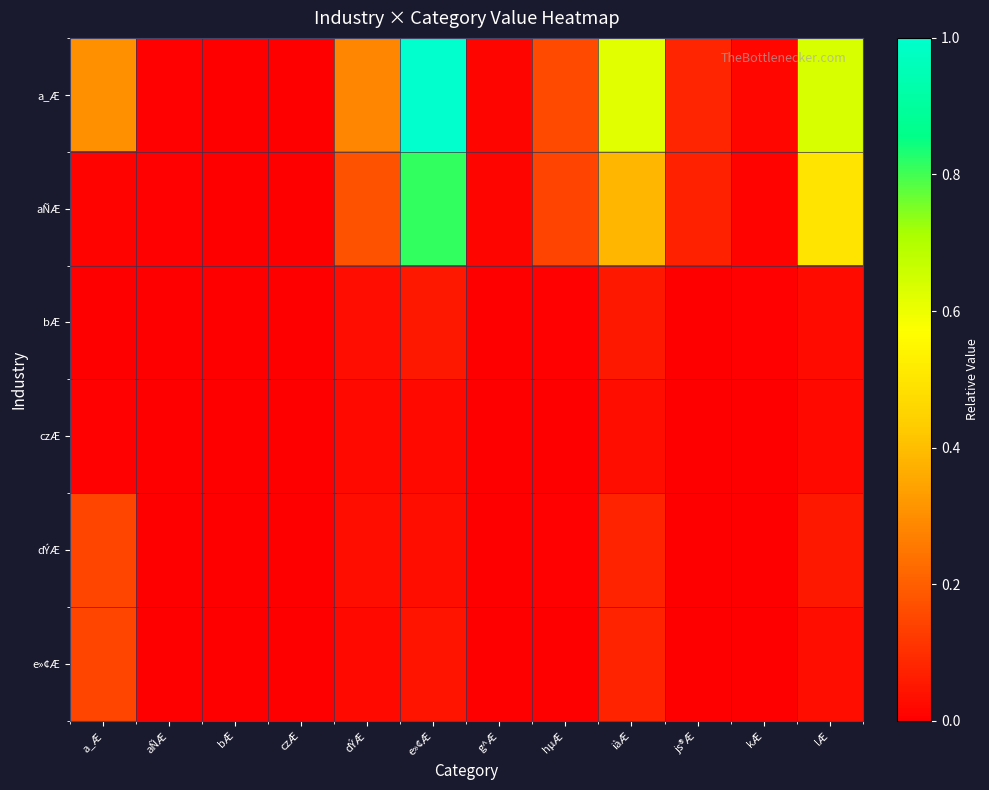

Reading left to right, list all the values displayed in this chart.

a_Æ: a_Æ=0.3	aÑÆ=0.0	bÆ=0.0	czÆ=0.0	dÝÆ=0.3	e»¢Æ=1.0	g^Æ=0.0	hµÆ=0.2	iàÆ=0.6	js®Æ=0.1	kÆ=0.0	lÆ=0.6
aÑÆ: a_Æ=0.0	aÑÆ=0.0	bÆ=0.0	czÆ=0.0	dÝÆ=0.2	e»¢Æ=0.8	g^Æ=0.0	hµÆ=0.1	iàÆ=0.4	js®Æ=0.1	kÆ=0.0	lÆ=0.5
bÆ: a_Æ=0.0	aÑÆ=0.0	bÆ=0.0	czÆ=0.0	dÝÆ=0.0	e»¢Æ=0.1	g^Æ=0.0	hµÆ=0.0	iàÆ=0.1	js®Æ=0.0	kÆ=0.0	lÆ=0.0
czÆ: a_Æ=0.0	aÑÆ=0.0	bÆ=0.0	czÆ=0.0	dÝÆ=0.0	e»¢Æ=0.0	g^Æ=0.0	hµÆ=0.0	iàÆ=0.0	js®Æ=0.0	kÆ=0.0	lÆ=0.0
dÝÆ: a_Æ=0.1	aÑÆ=0.0	bÆ=0.0	czÆ=0.0	dÝÆ=0.0	e»¢Æ=0.0	g^Æ=0.0	hµÆ=0.0	iàÆ=0.1	js®Æ=0.0	kÆ=0.0	lÆ=0.1
e»¢Æ: a_Æ=0.1	aÑÆ=0.0	bÆ=0.0	czÆ=0.0	dÝÆ=0.0	e»¢Æ=0.0	g^Æ=0.0	hµÆ=0.0	iàÆ=0.1	js®Æ=0.0	kÆ=0.0	lÆ=0.0